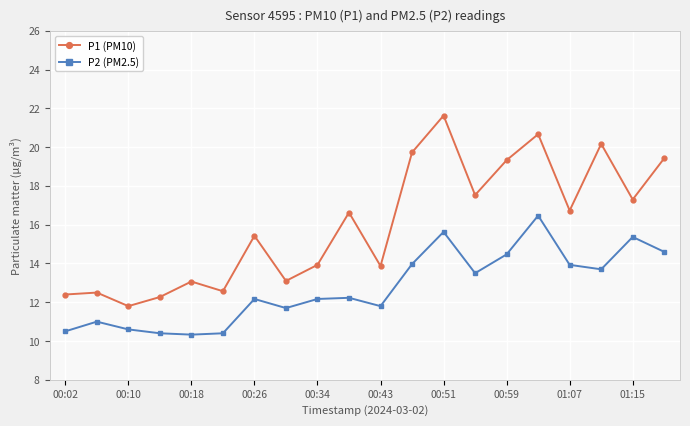

What is the highest value of the P2 (PM2.5) series?

16.5